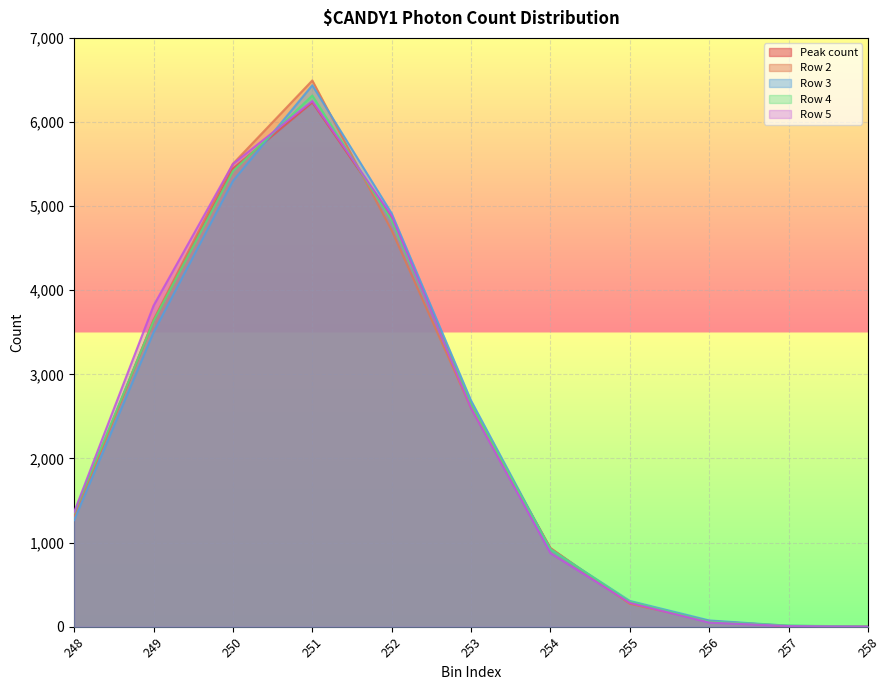

After their last crossing, which series has the higher values: Peak count or Row 2?

Peak count